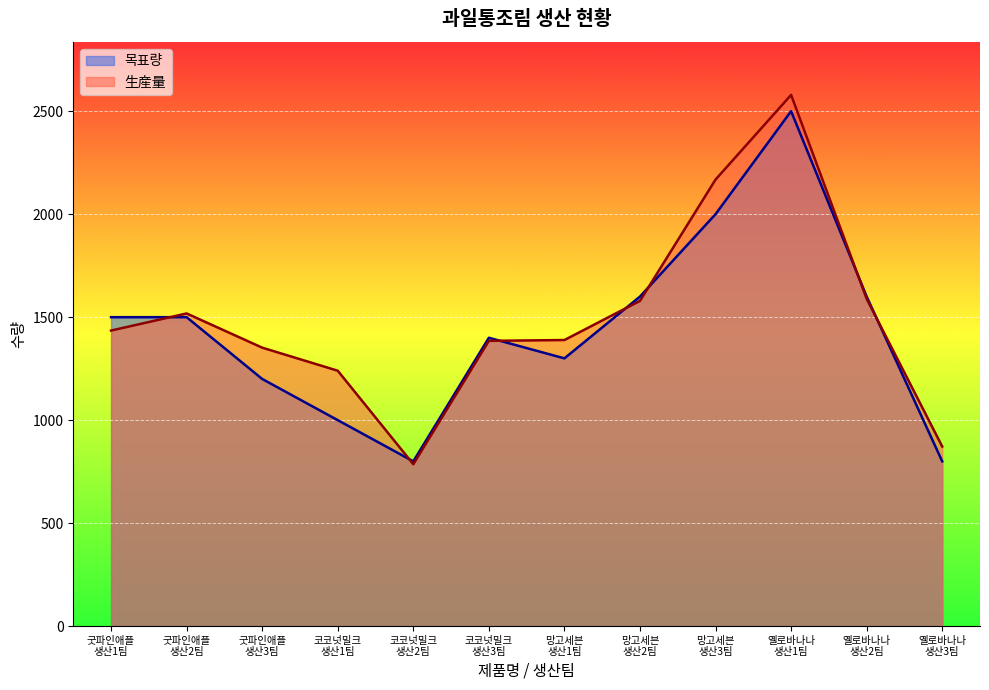

How many data points in 生産量 are less than 1435?

6